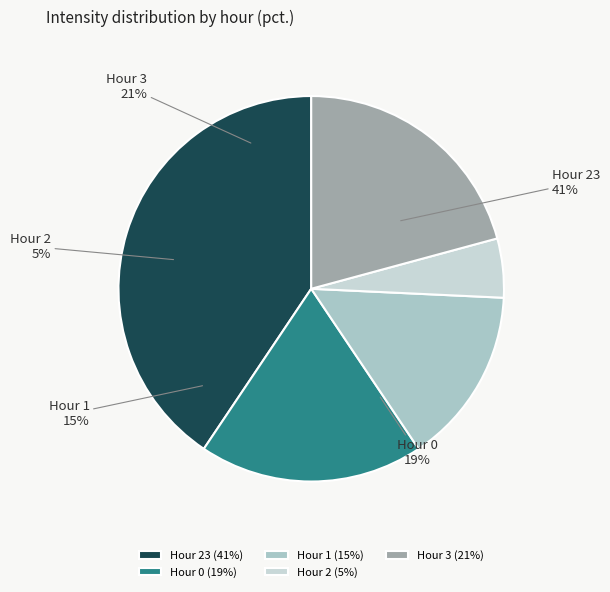

To the nearest percent, what portion does Hour 1 represent?

15%